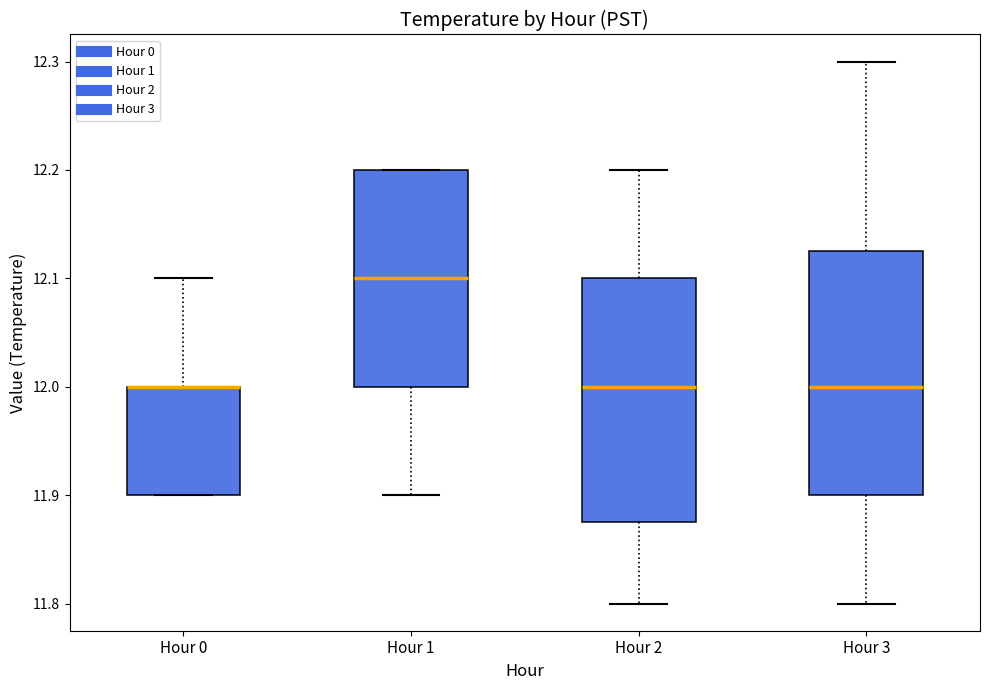

Reading left to right, transcribe this box plot: for each box, give where its median line is, the range the box spans, and where its two whiskers end, as read against the y-axis. The values are not printed on the chart, so give them approximately, as read against the axis.

Hour 0: median 12.00 (drawn on the box's upper edge), box 11.90 to 12.00, whiskers 11.90 to 12.10
Hour 1: median 12.10, box 12.00 to 12.20, whiskers 11.90 to 12.20
Hour 2: median 12.00, box 11.88 to 12.10, whiskers 11.80 to 12.20
Hour 3: median 12.00, box 11.90 to 12.13, whiskers 11.80 to 12.30